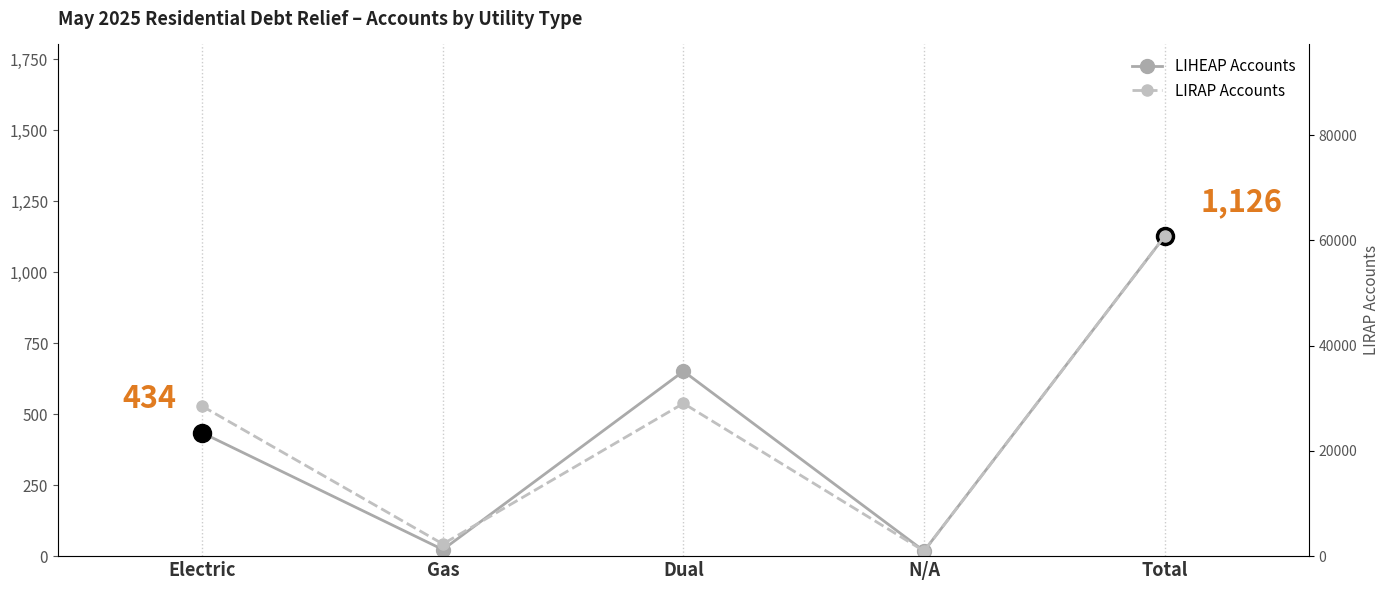

What is the value of the LIRAP Accounts point at the 2nd from the left?

2303